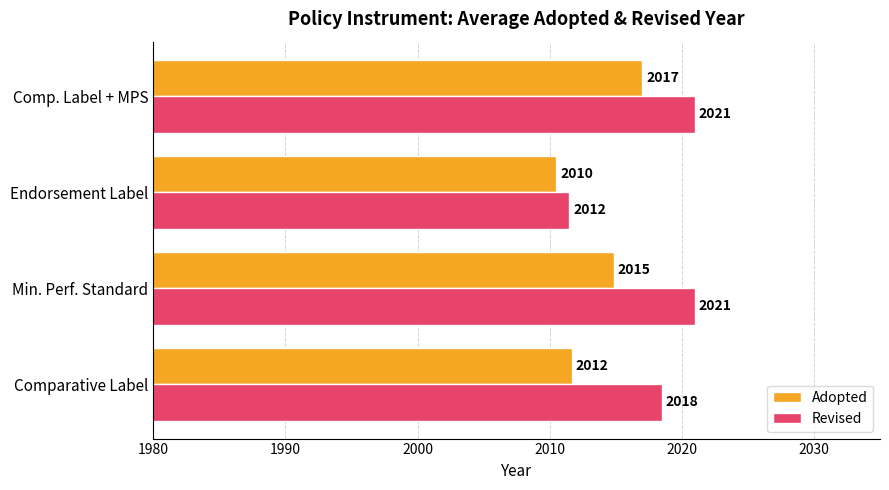

At which category is the sum across all series the highest?

Comp. Label + MPS